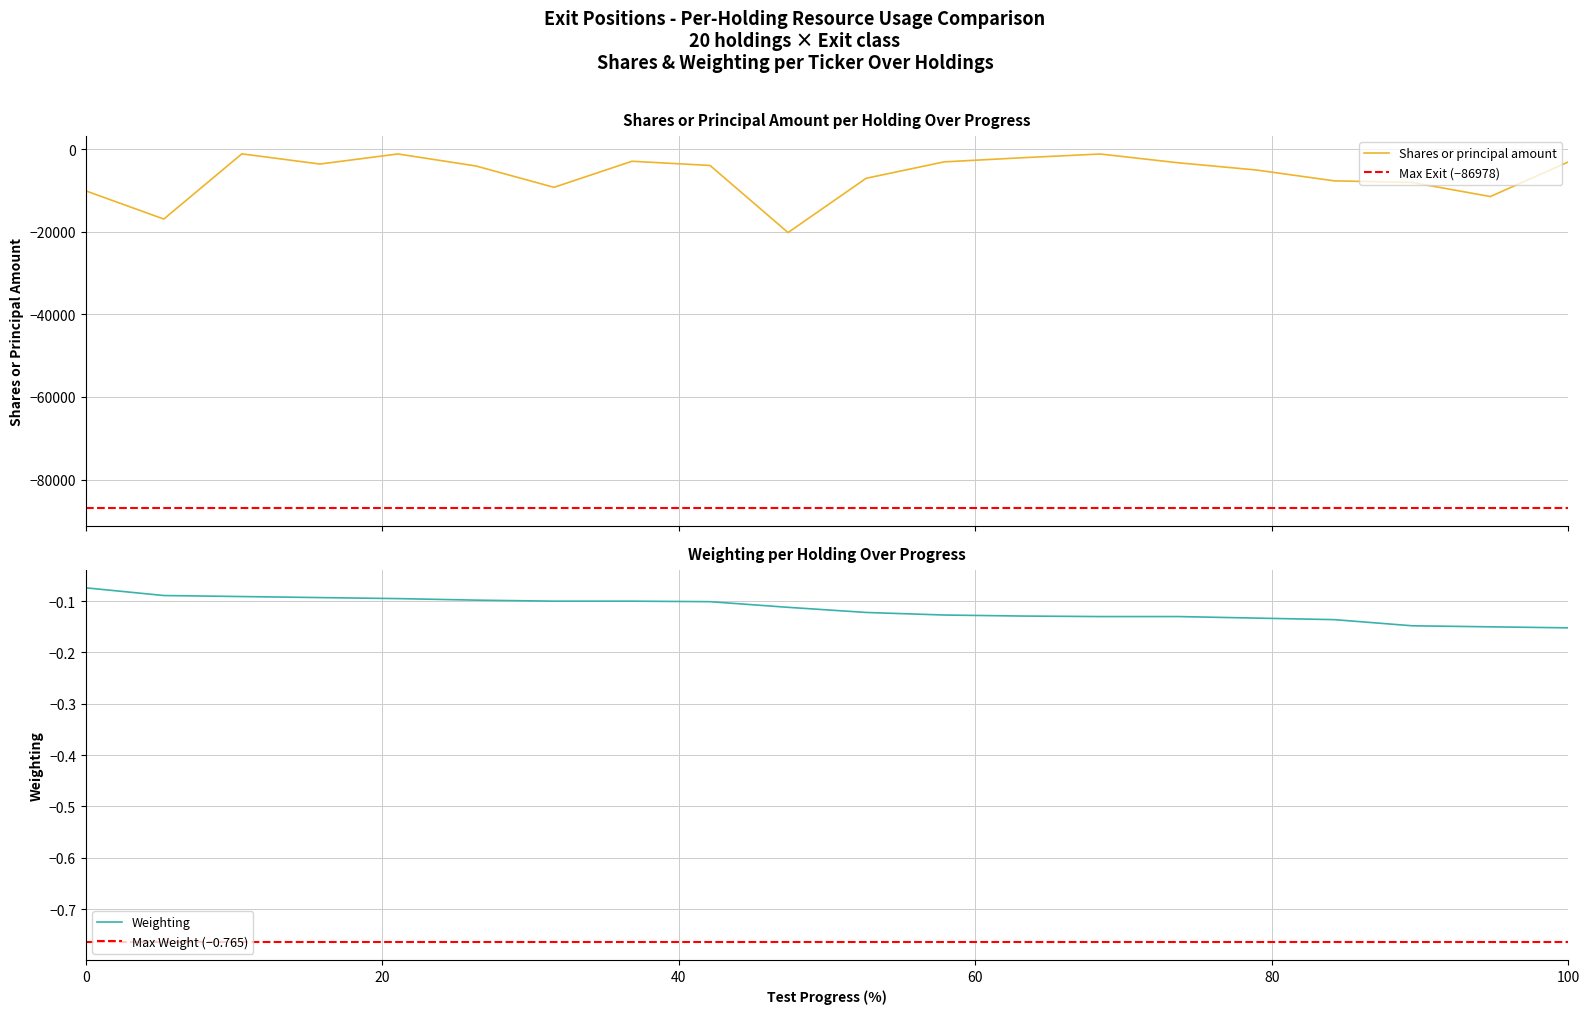

Is this an area chart (filled region under the line)?

No